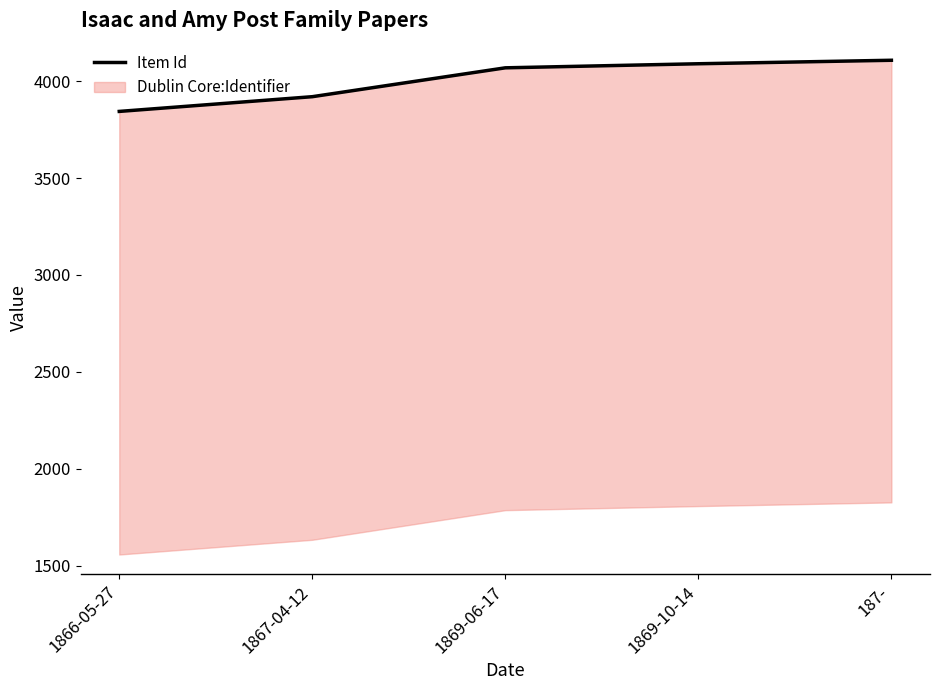

Where does the data first go above 4069?

1869-10-14